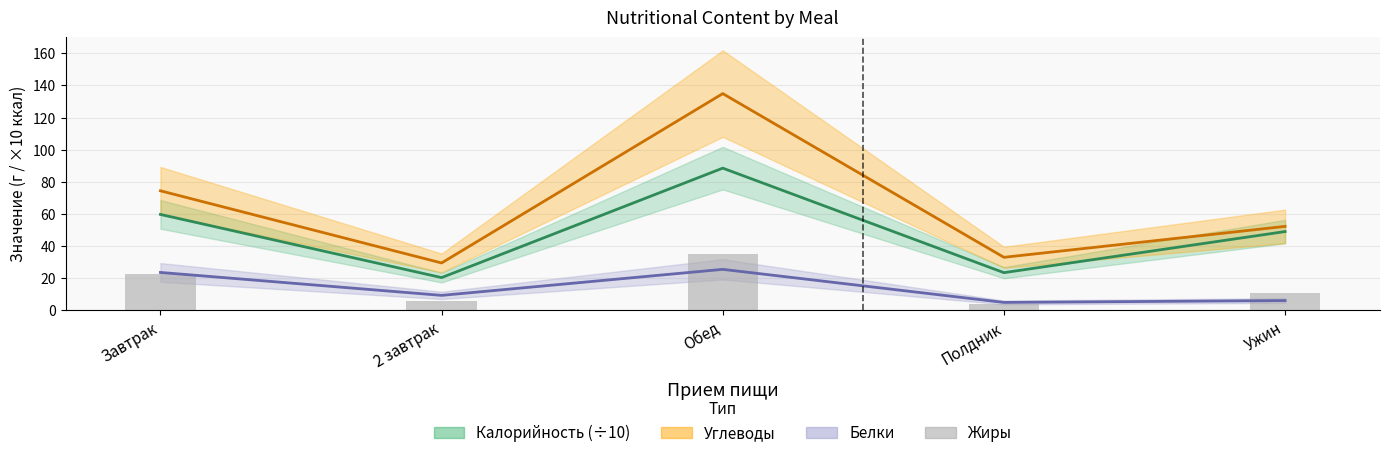

At which label is the value closest to 19?

Завтрак